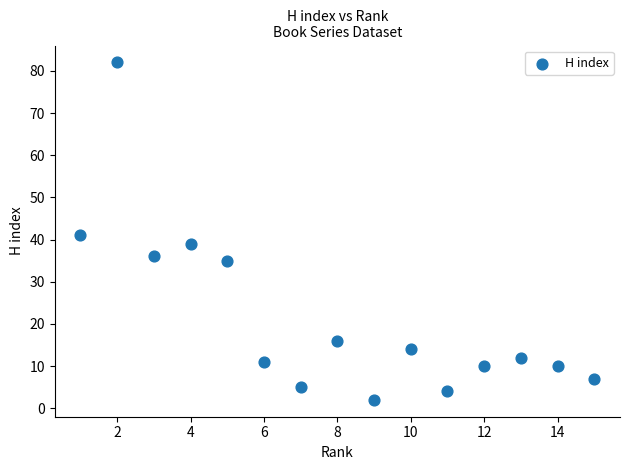

What is the range of Y values (max minus min)?

80